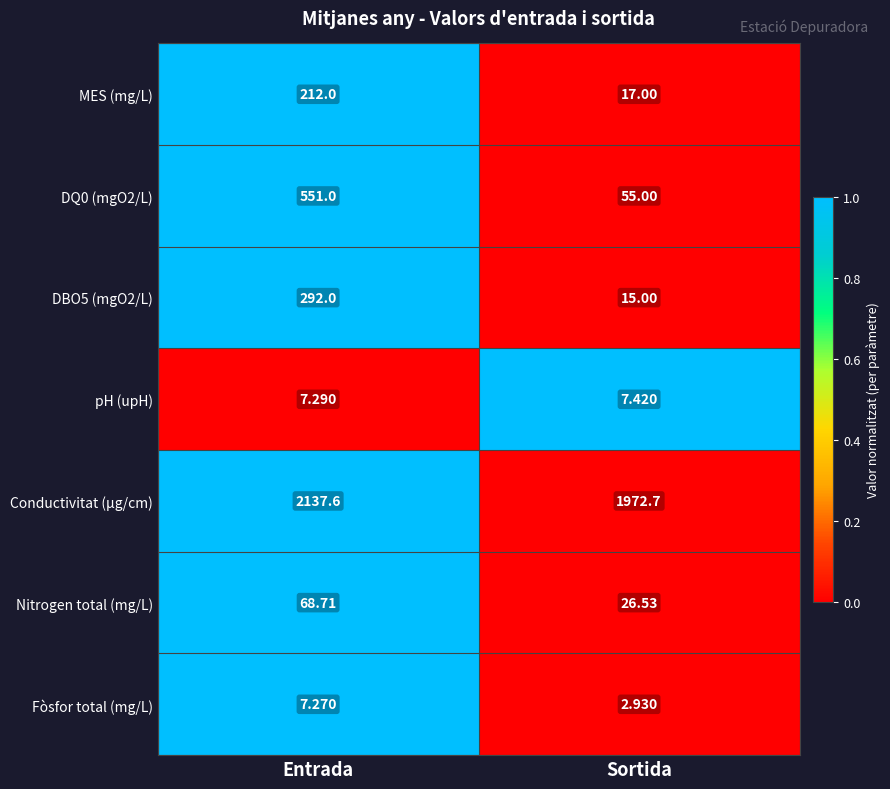

At which label is Fòsfor total (mg/L) closest to 5?

Sortida